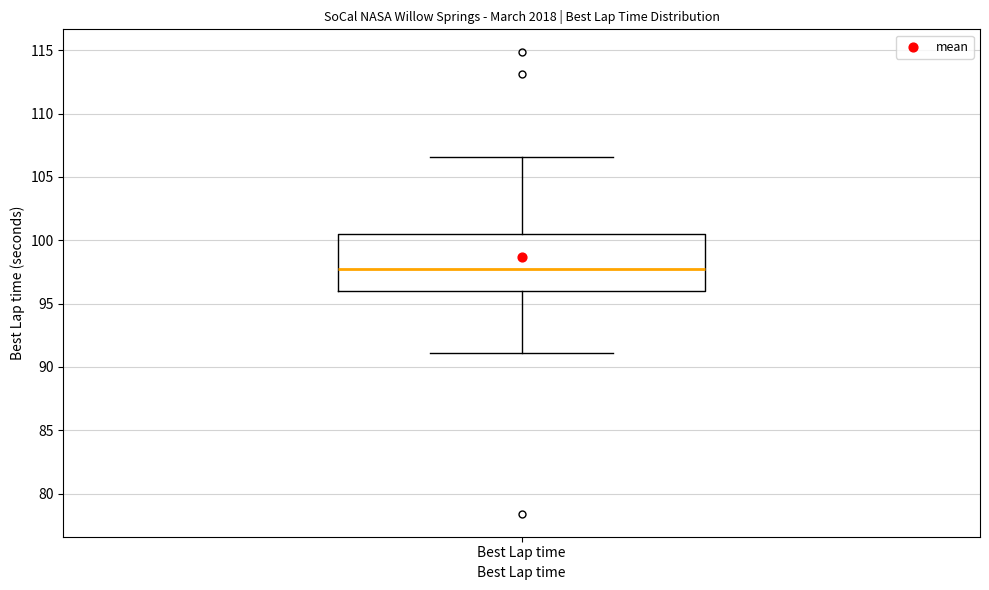

Transcribe this box plot: give where the median line is, the range the box spans, and where the two whiskers end, as read against the y-axis. The values are not printed on the chart, so give them approximately, as read against the axis.

median 98.0, box 96.0 to 100.5, whiskers 91.0 to 106.5